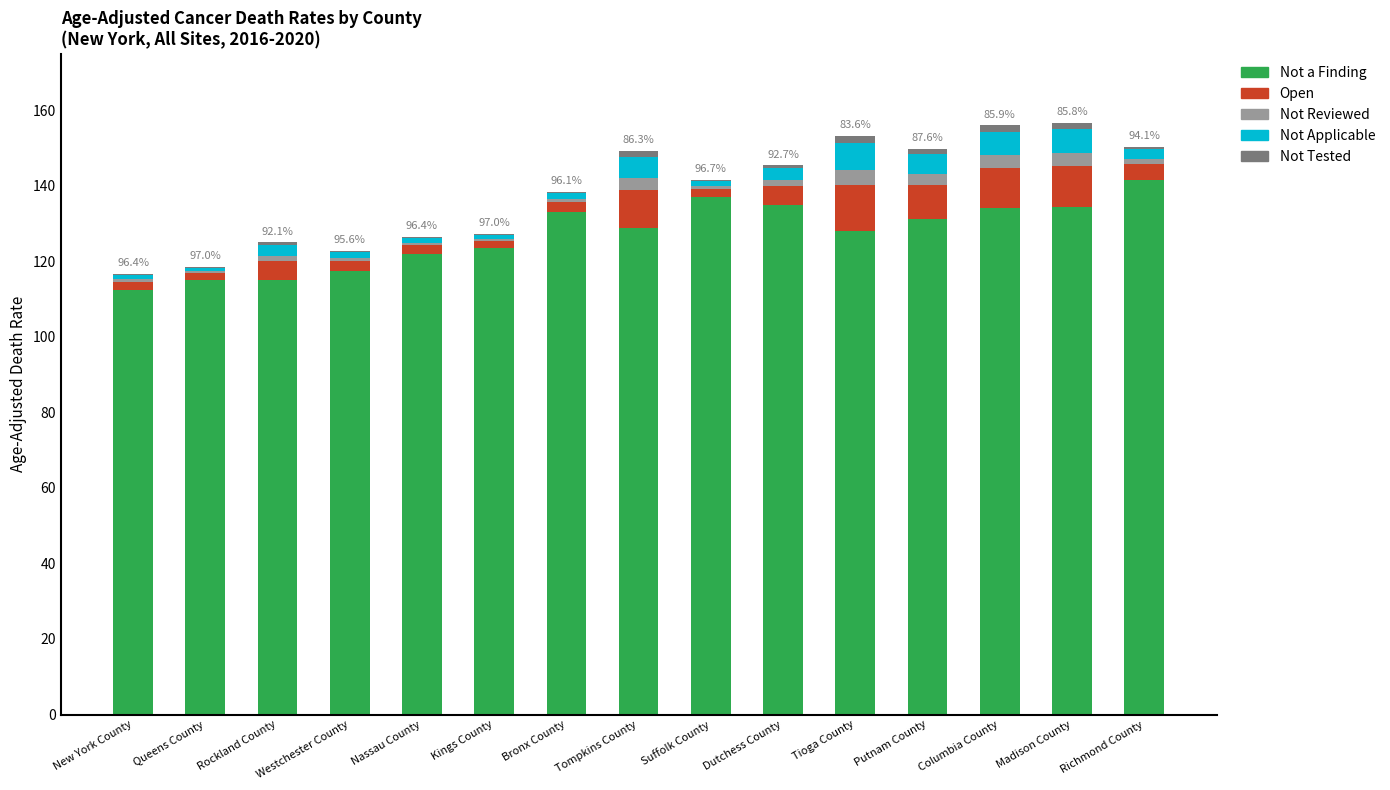

True or false: Not a Finding has a value of 73.0 at Richmond County.

False